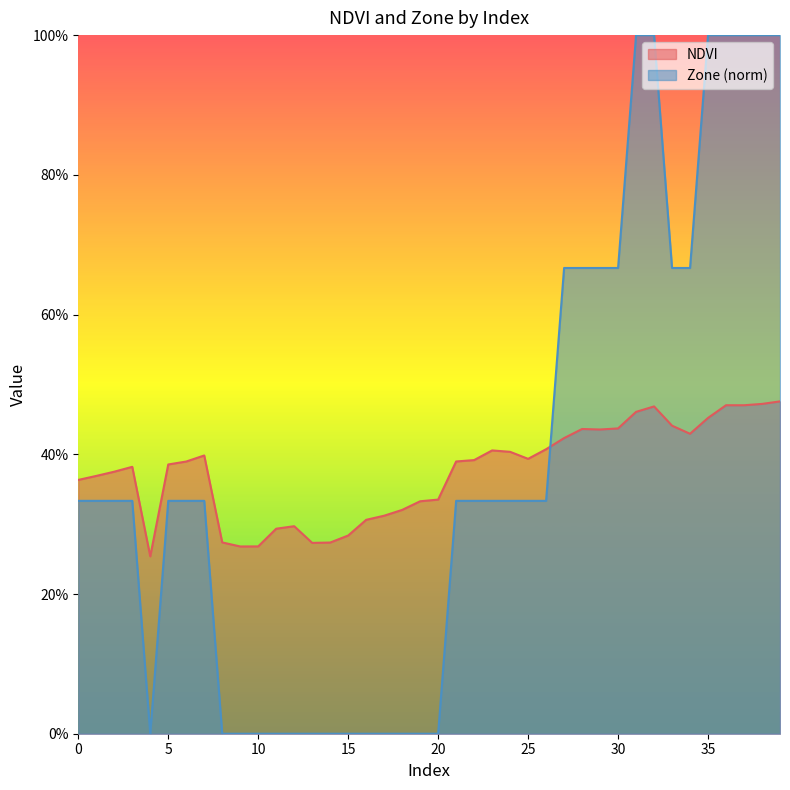

True or false: NDVI has a value of 0.5 at 20.

False